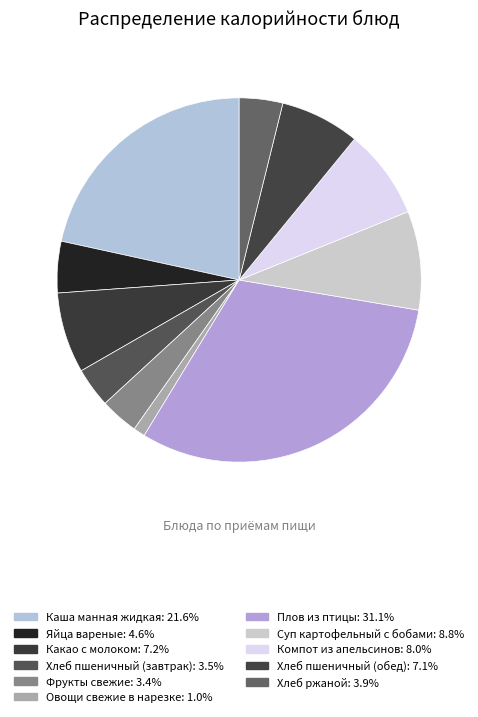

Is there any slice that represents more than half of the pie?

No